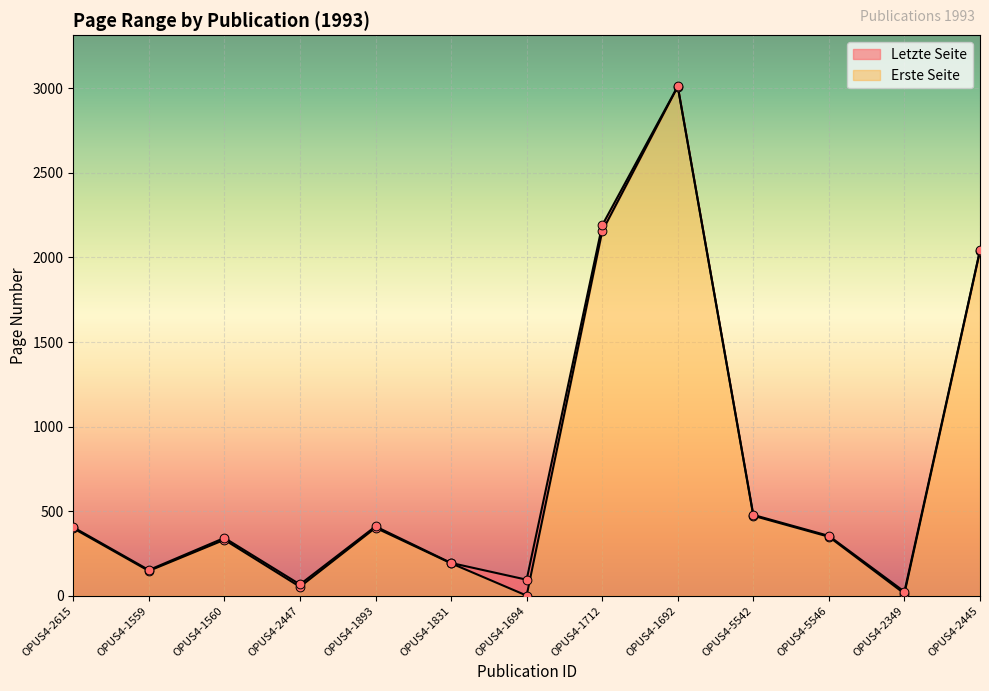

Which series has the largest total across all categories?

Letzte Seite